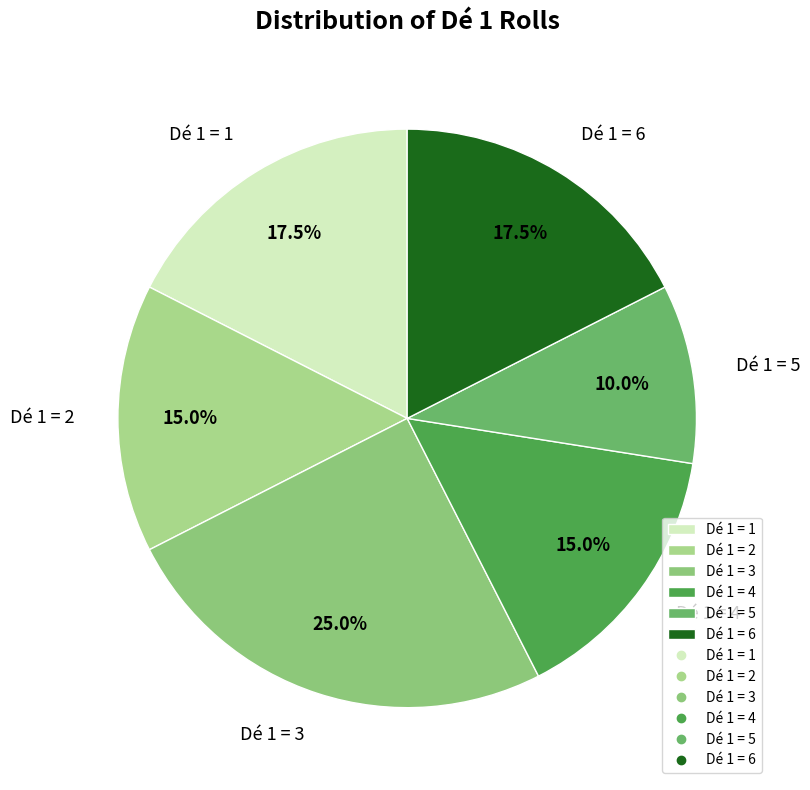

Between Dé 1 = 5 and Dé 1 = 6, which is larger?

Dé 1 = 6